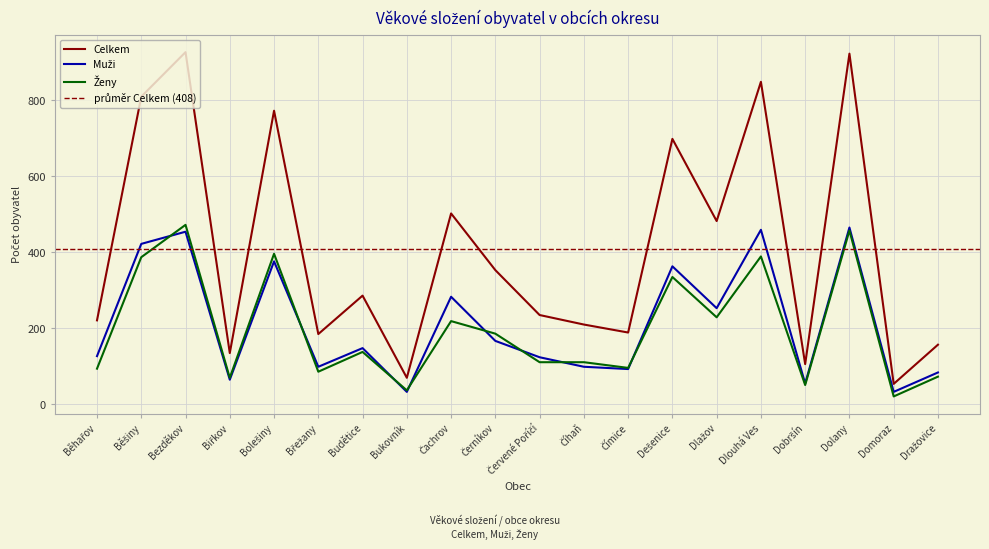

What is the difference between the second highest and minimum values in the Muži series?

426